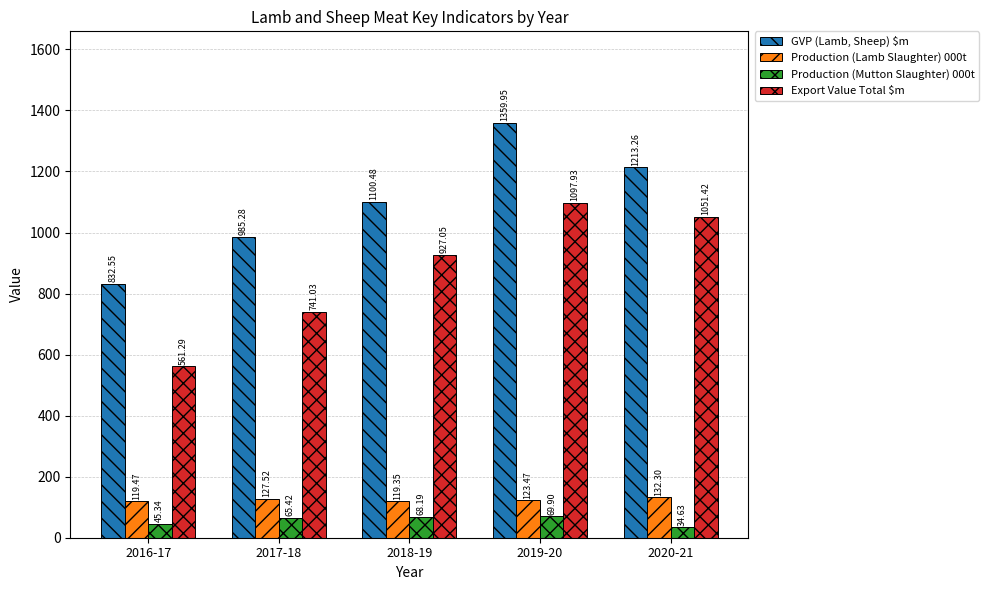

What is the sum of the Export Value Total $m values at 2020-21 and 2018-19?

1978.5